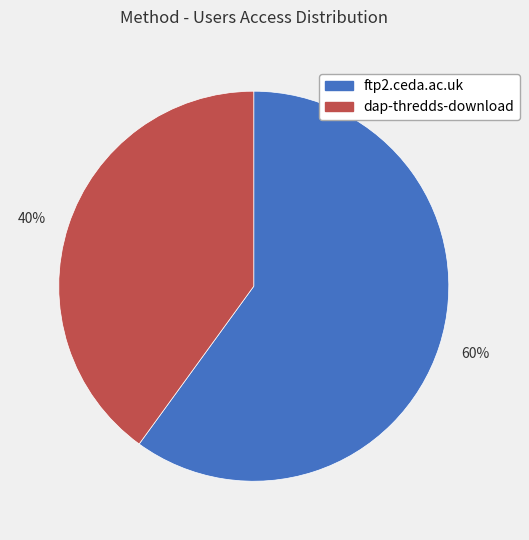

Do 60% and 40% together represent more than half of the pie?

Yes